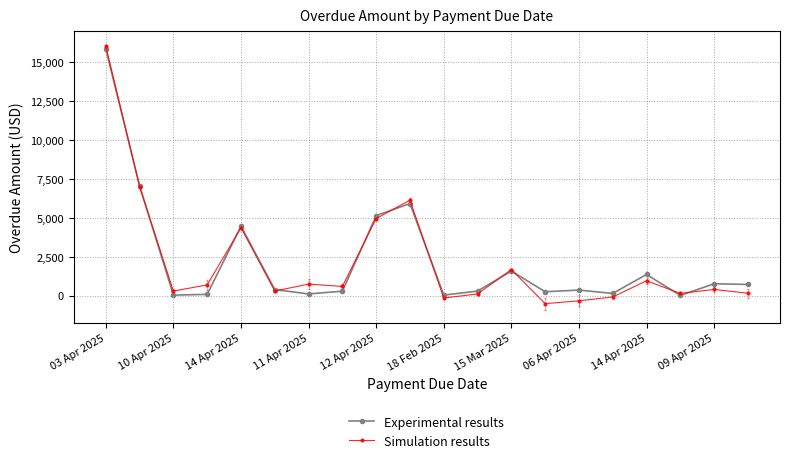

True or false: Experimental results has more than 2 interior local peaks.

True